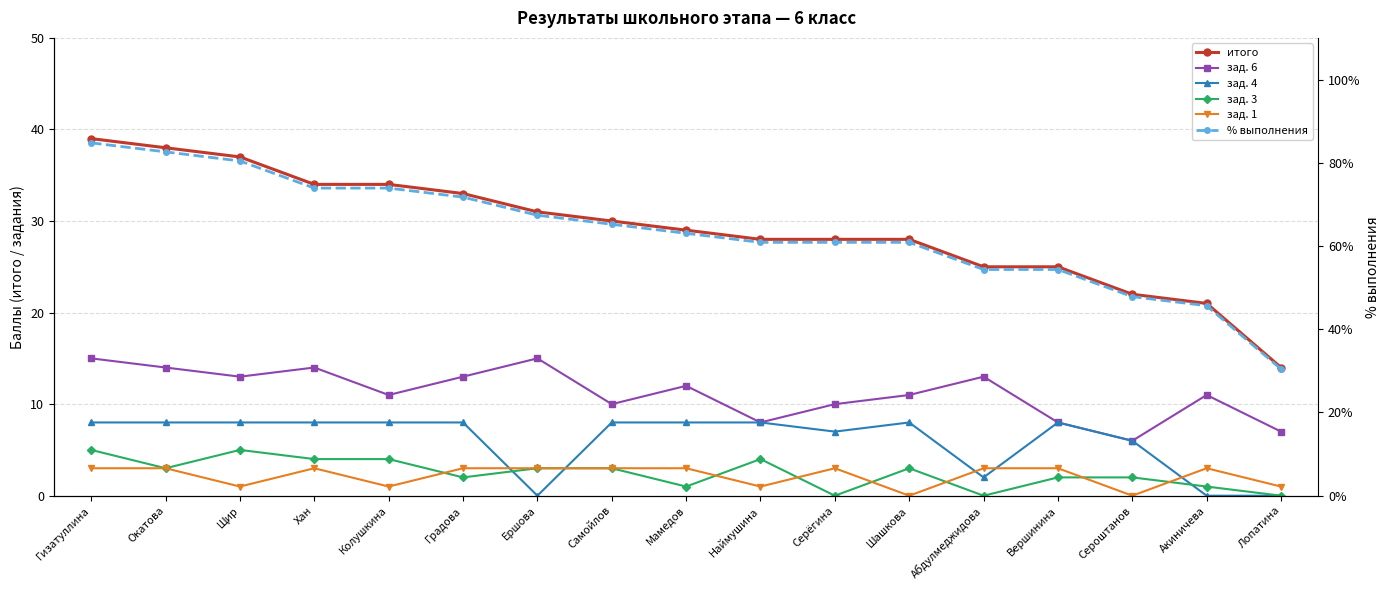

Which series has the largest range (max minus min)?

% выполнения